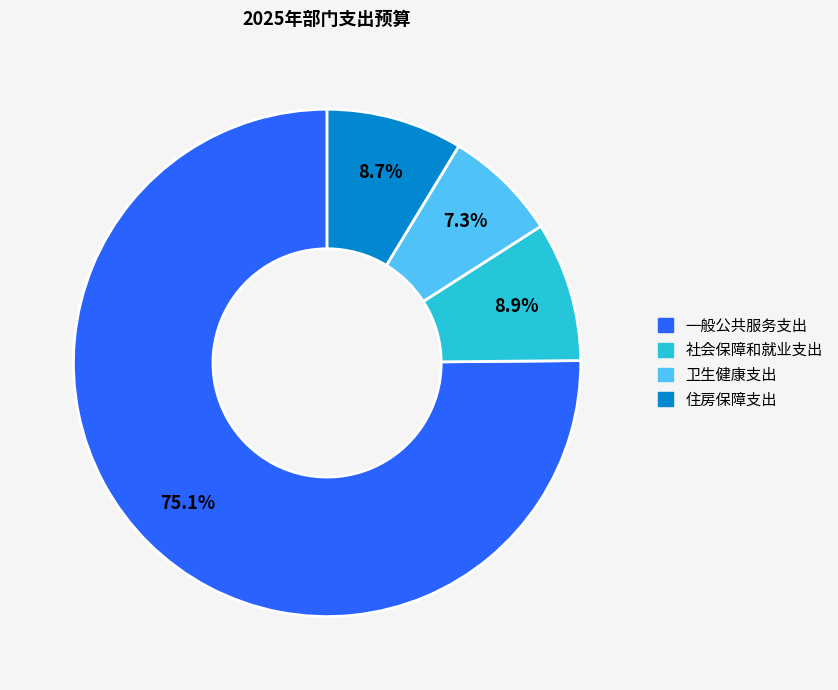

What percentage is the 住房保障支出 slice, to the nearest percent?

9%